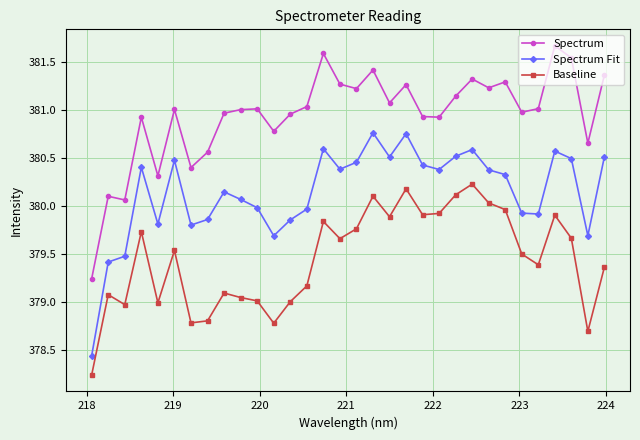

What is the greatest value displayed?

381.7